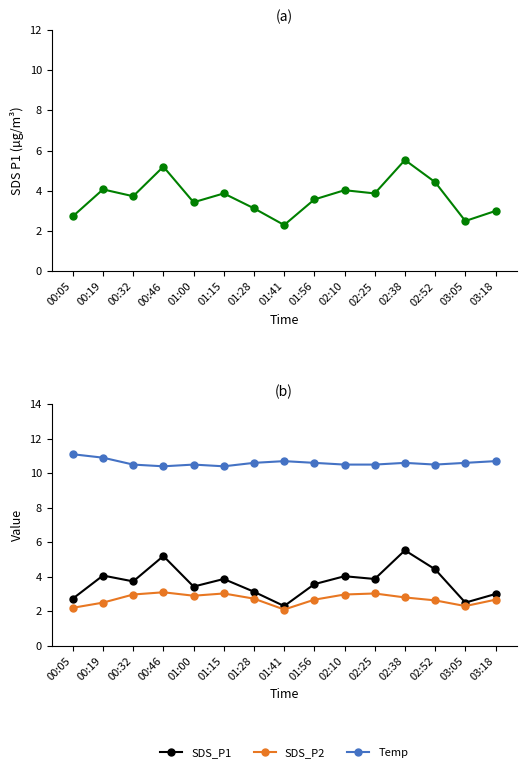

Reading left to right, extract all data points from this chart.

SDS_P1: 2.7	4.1	3.7	5.2	3.4	3.9	3.1	2.3	3.6	4.0	3.9	5.5	4.4	2.5	3.0
SDS_P2: 2.2	2.5	3.0	3.1	2.9	3.0	2.7	2.1	2.7	3.0	3.0	2.8	2.6	2.3	2.7
Temp: 11.1	10.9	10.5	10.4	10.5	10.4	10.6	10.7	10.6	10.5	10.5	10.6	10.5	10.6	10.7